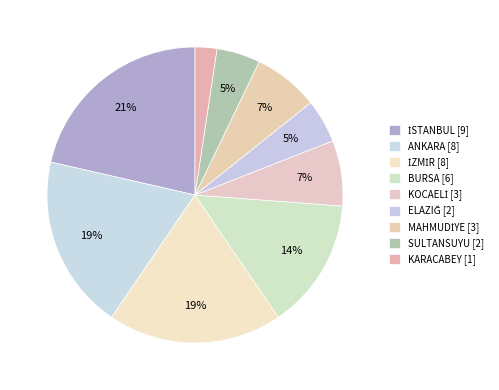

Count the number of slices in the pie.

9